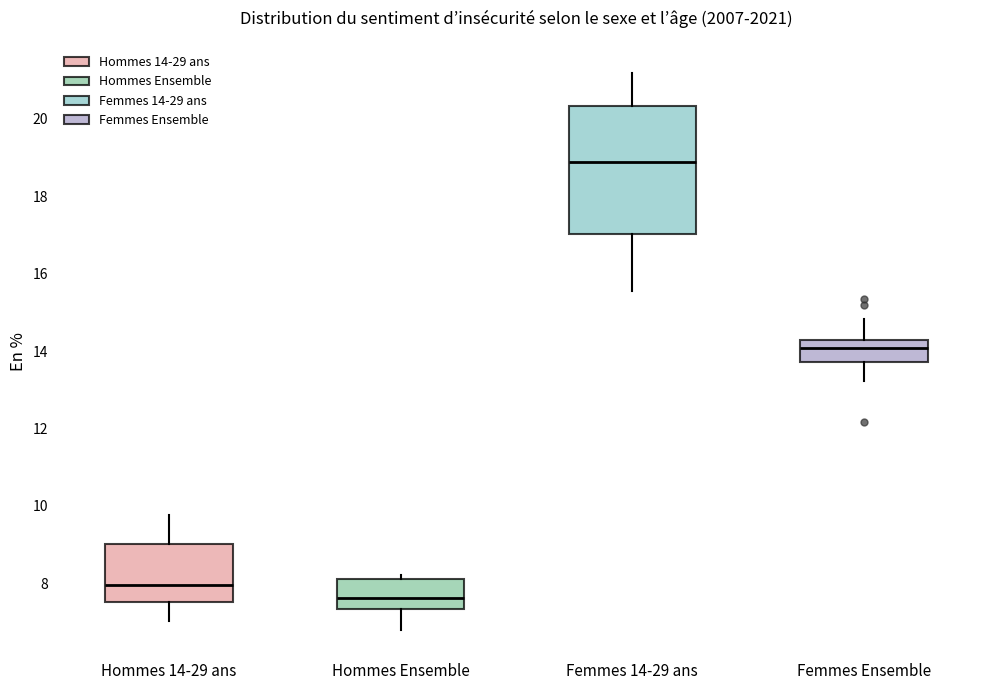

Reading left to right, transcribe this box plot: for each box, give where its median line is, the range the box spans, and where its two whiskers end, as read against the y-axis. The values are not printed on the chart, so give them approximately, as read against the axis.

Hommes 14-29 ans: median 8.0, box 7.6 to 9.0, whiskers 7.0 to 9.8
Hommes Ensemble: median 7.6, box 7.4 to 8.2, whiskers 6.8 to 8.2 (just above the box's upper edge)
Femmes 14-29 ans: median 18.8, box 17.0 to 20.4, whiskers 15.6 to 21.2
Femmes Ensemble: median 14.0, box 13.8 to 14.2, whiskers 13.2 to 14.8